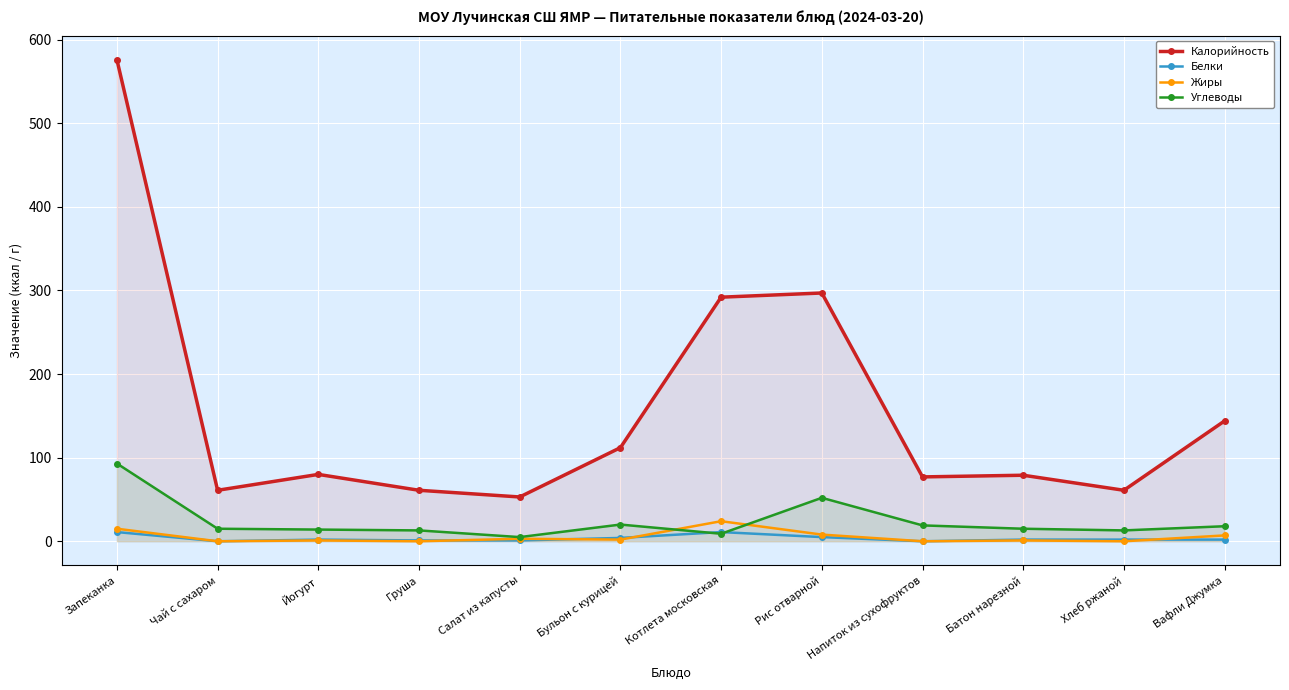

How many data points in Жиры are above 2?

5